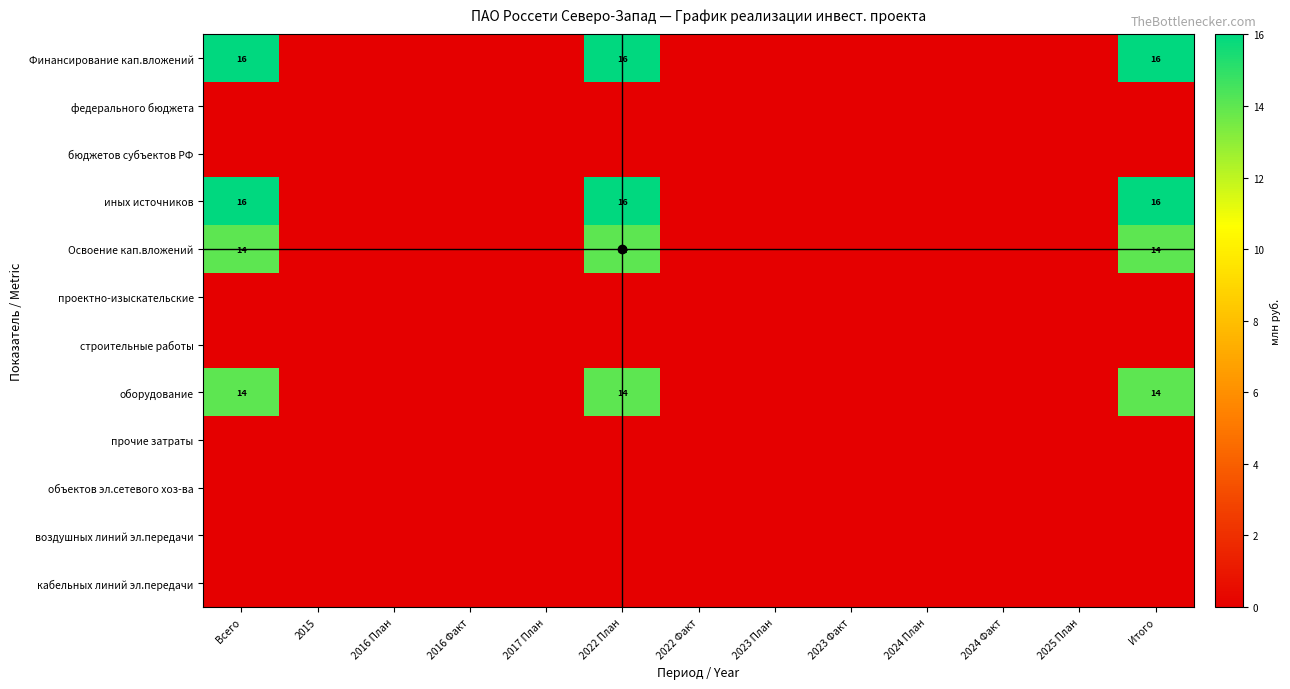

At which category is the sum across all series the highest?

Всего